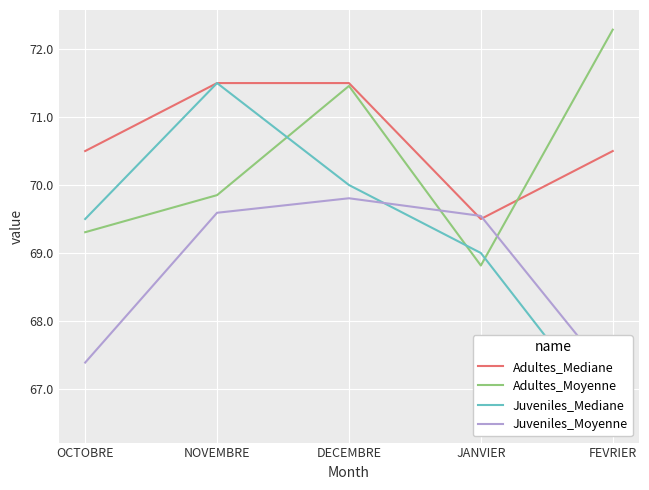

The value of Juveniles_Mediane at FEVRIER is 66.5. True or false?

True